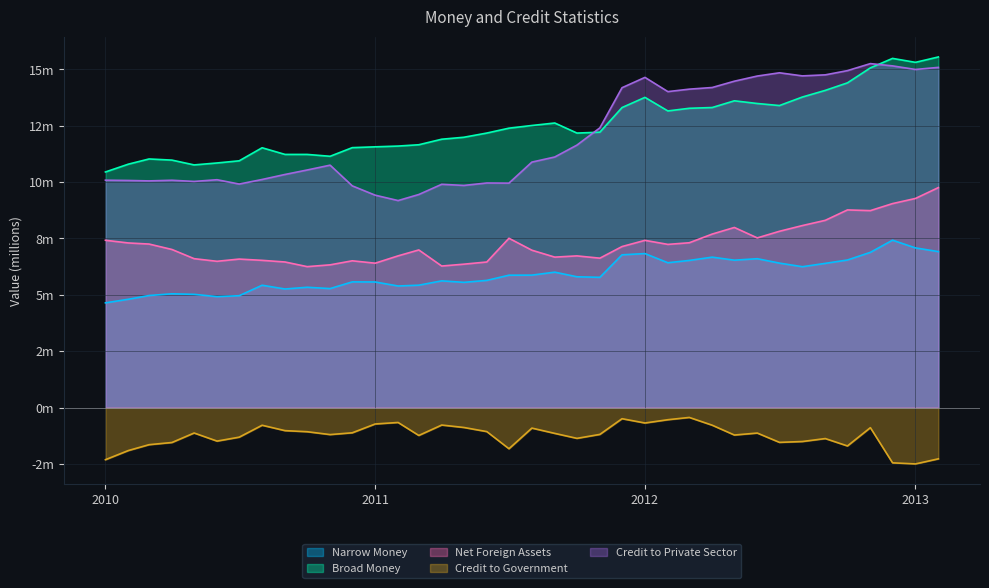

What is the value of the Credit to Private Sector point at the 33rd from the left?

14.8